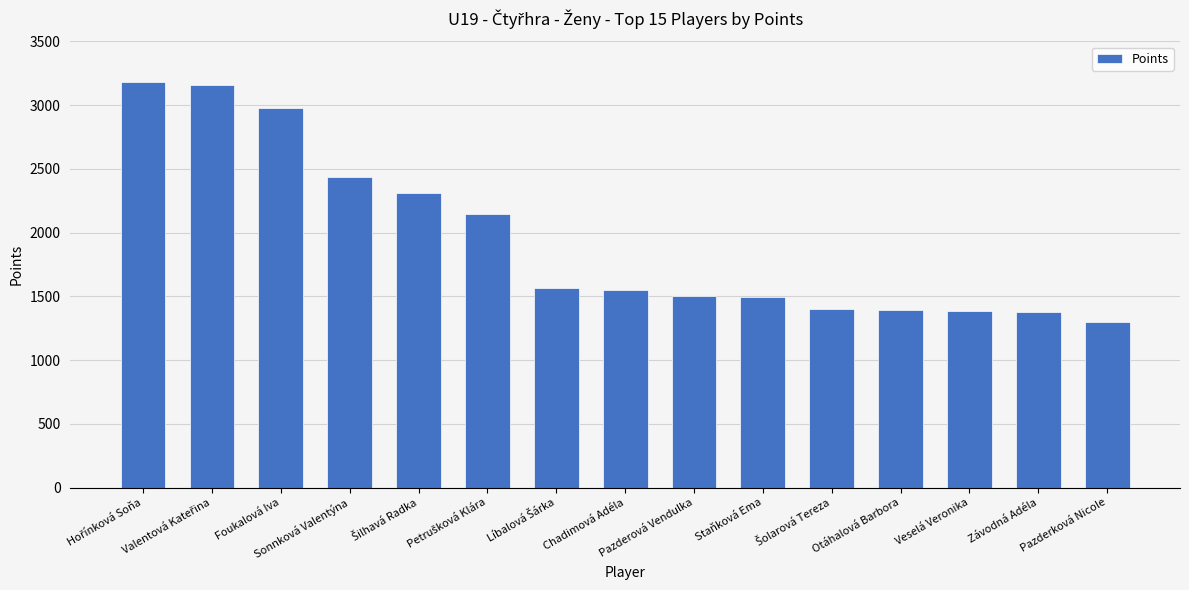

What is the difference between the second highest and second lowest values?

1787